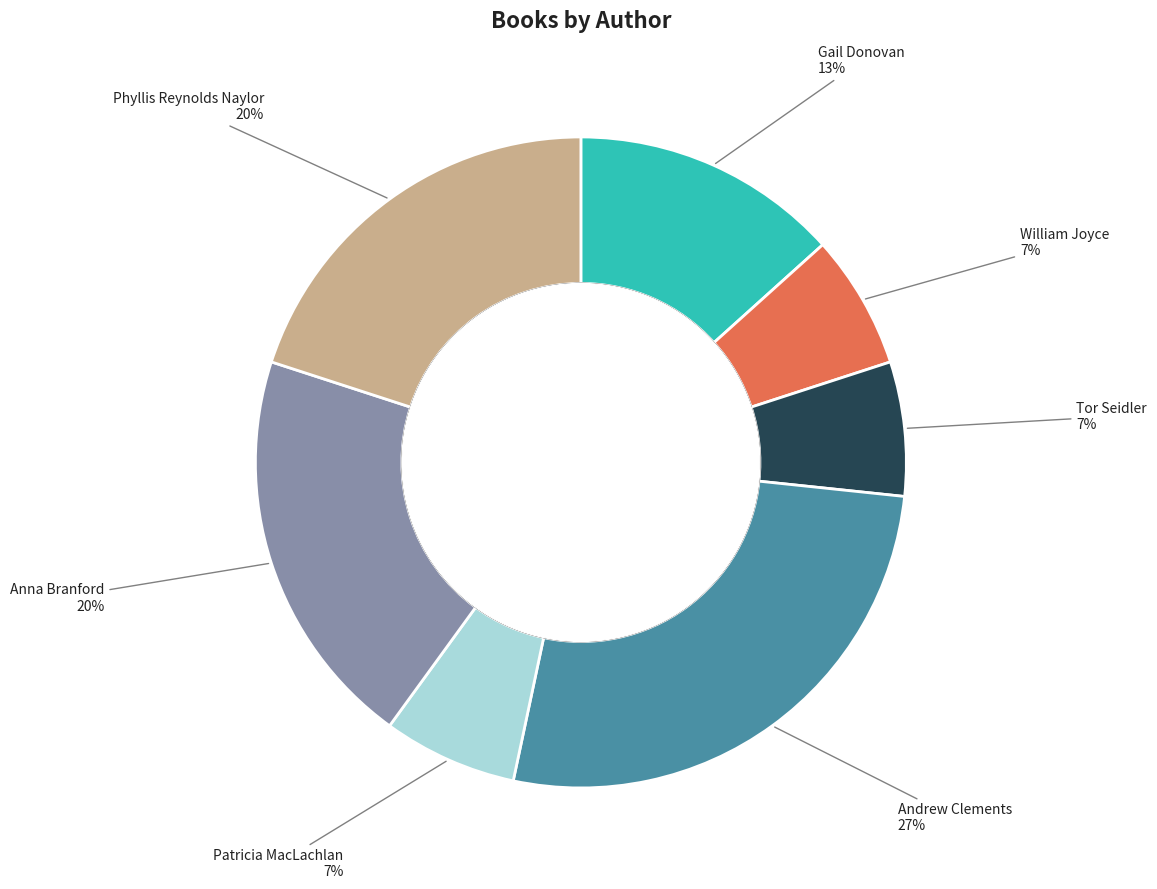

Does Phyllis Reynolds Naylor represent more than half of the total?

No